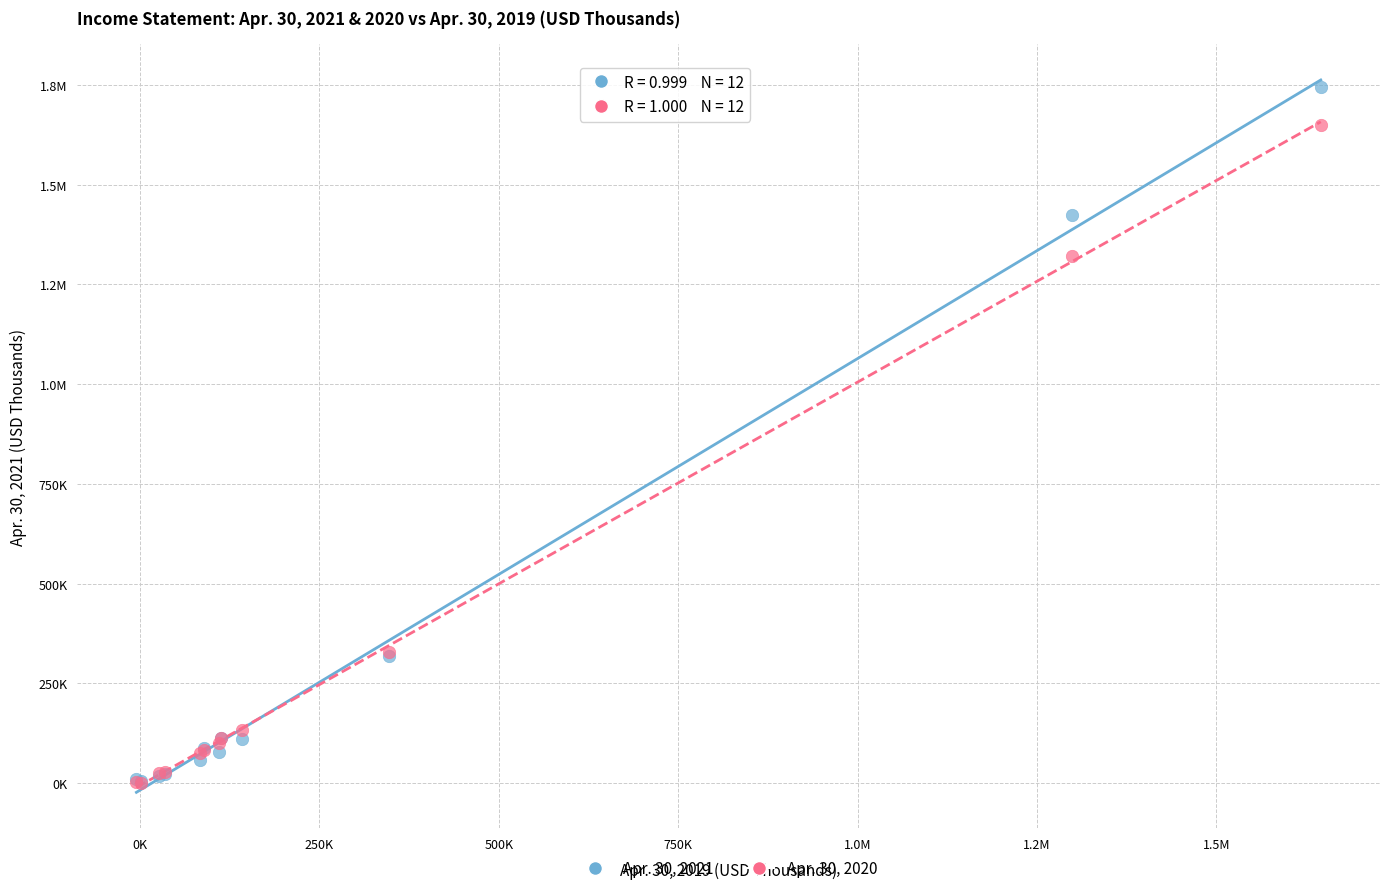

What are all the series names shown in the legend?

Apr. 30, 2021, Apr. 30, 2020